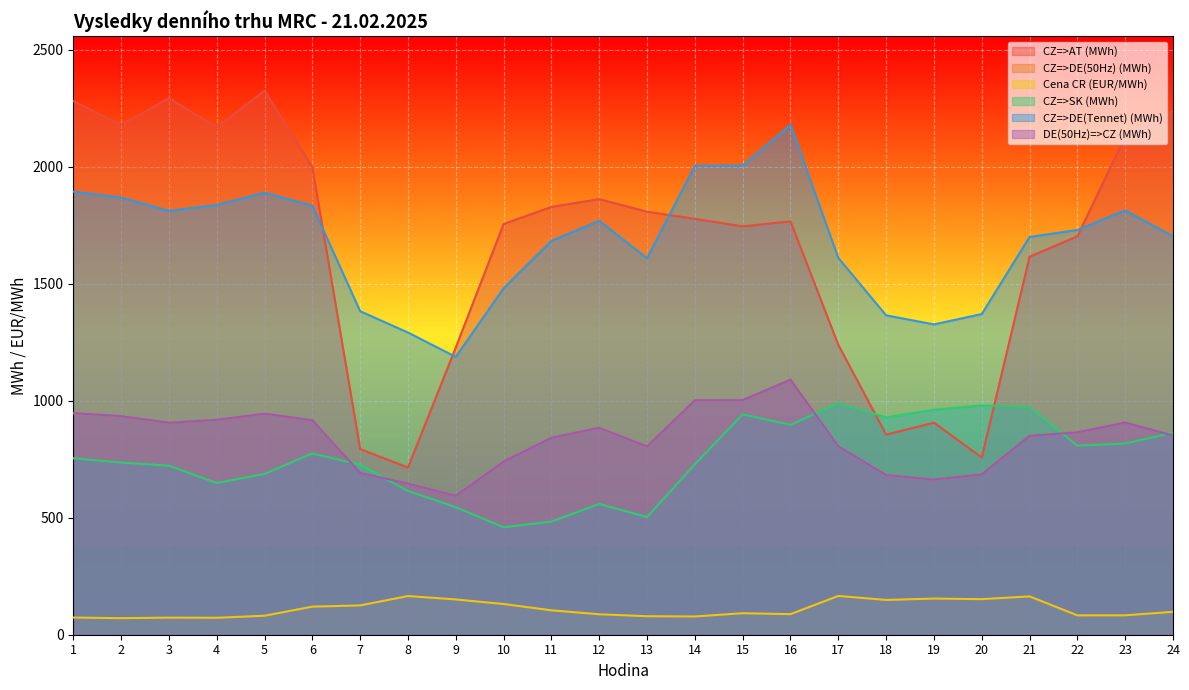

Does the chart display data point markers on the line(s)?

No